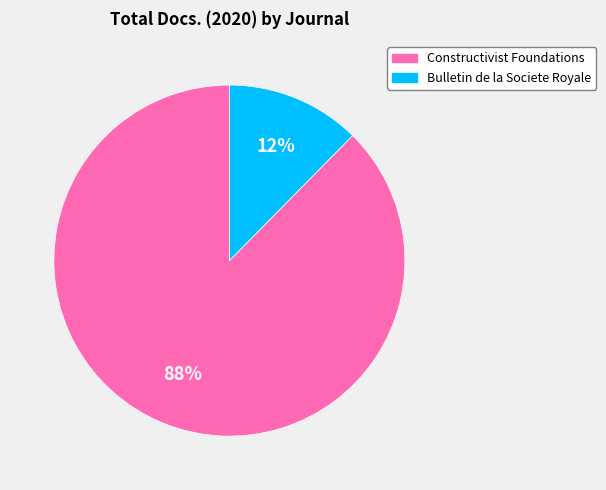

Which slice is the smallest?

Bulletin de la Societe Royale